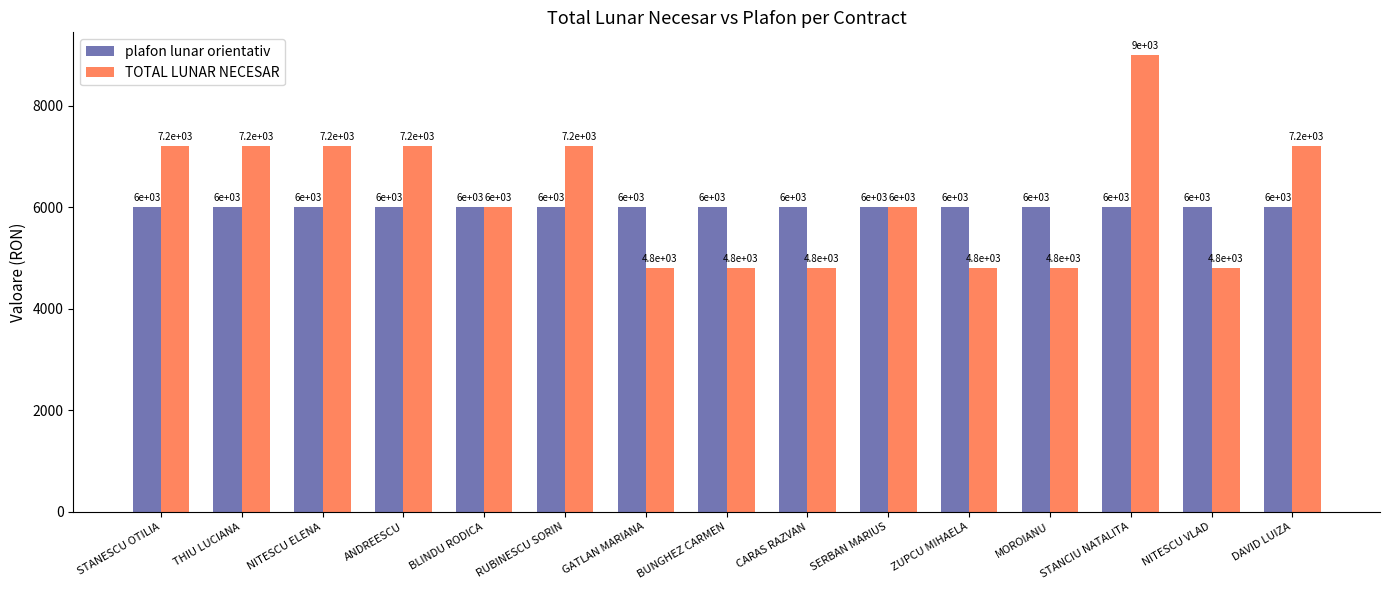

Rank the series at STANCIU NATALITA from lowest to highest value.

plafon lunar orientativ, TOTAL LUNAR NECESAR